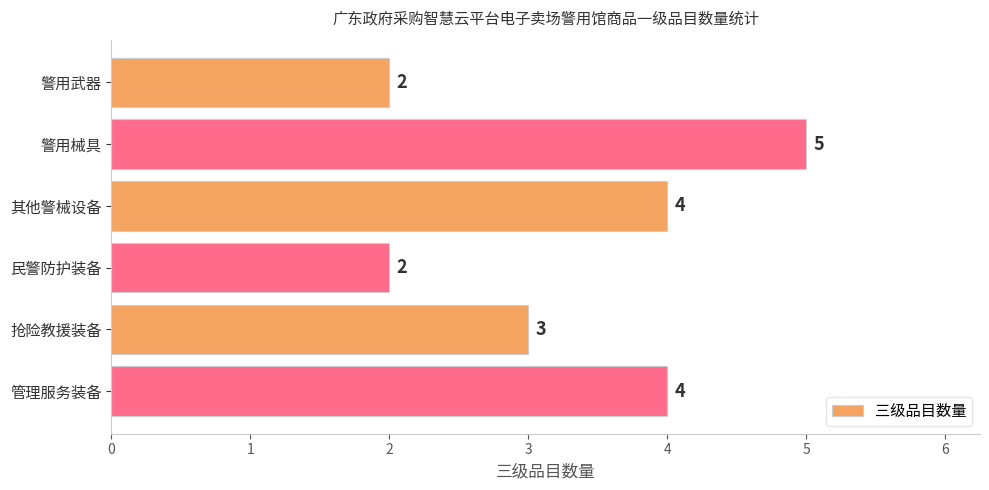

At which label is the value closest to 3?

抢险教援装备